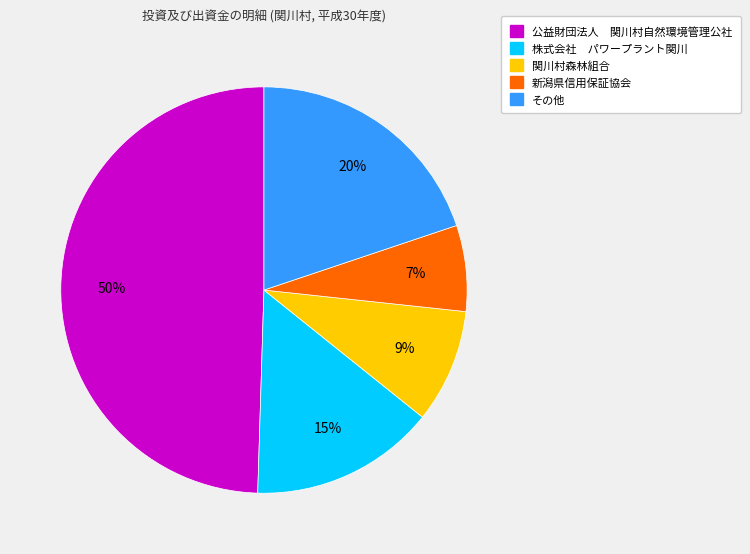

To the nearest percent, what is the difference between the largest and smallest slice percentages?

43%